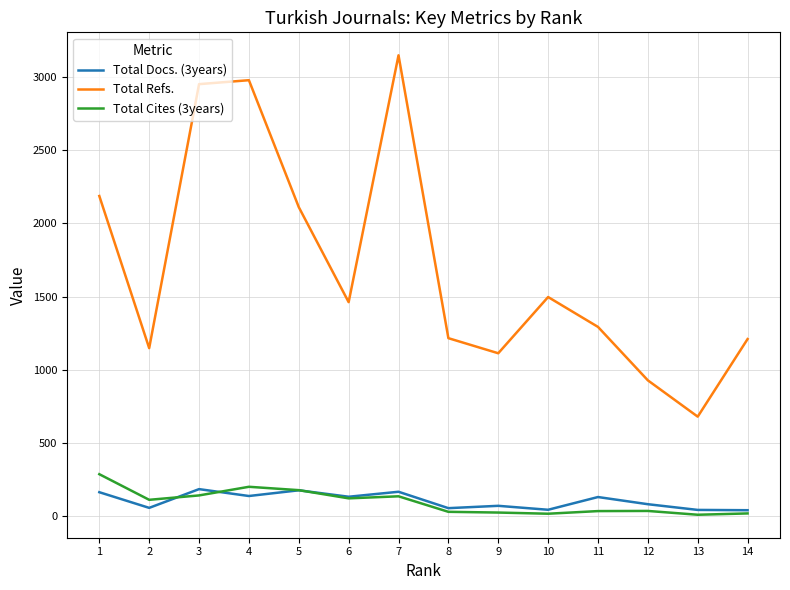

True or false: Total Cites (3years) and Total Refs. cross at least once.

False